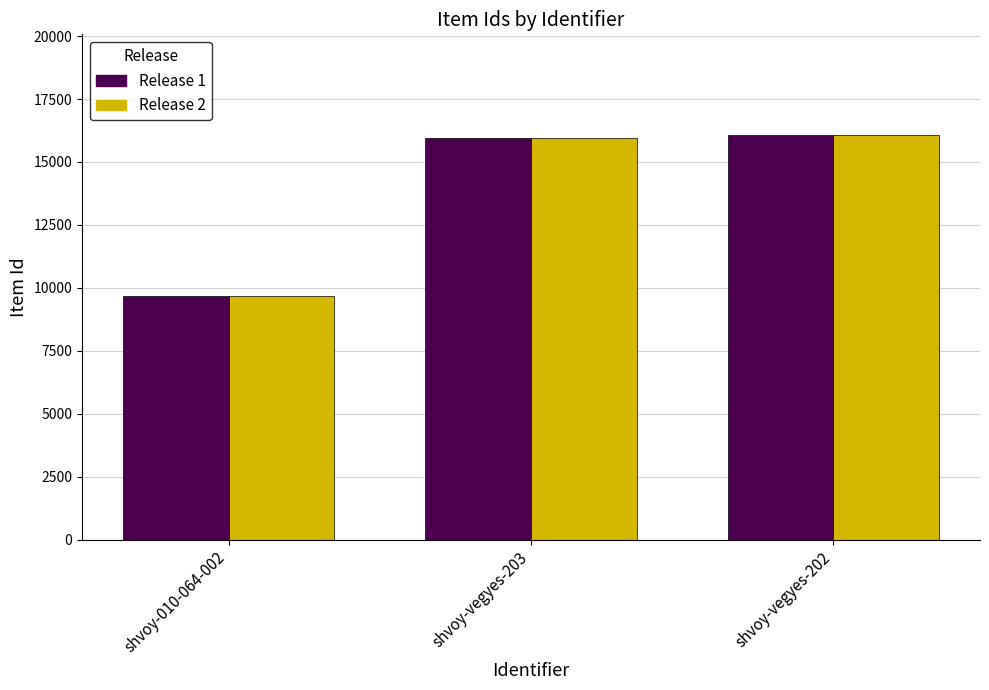

At which label is Release 1 closest to 12858?

shvoy-vegyes-203